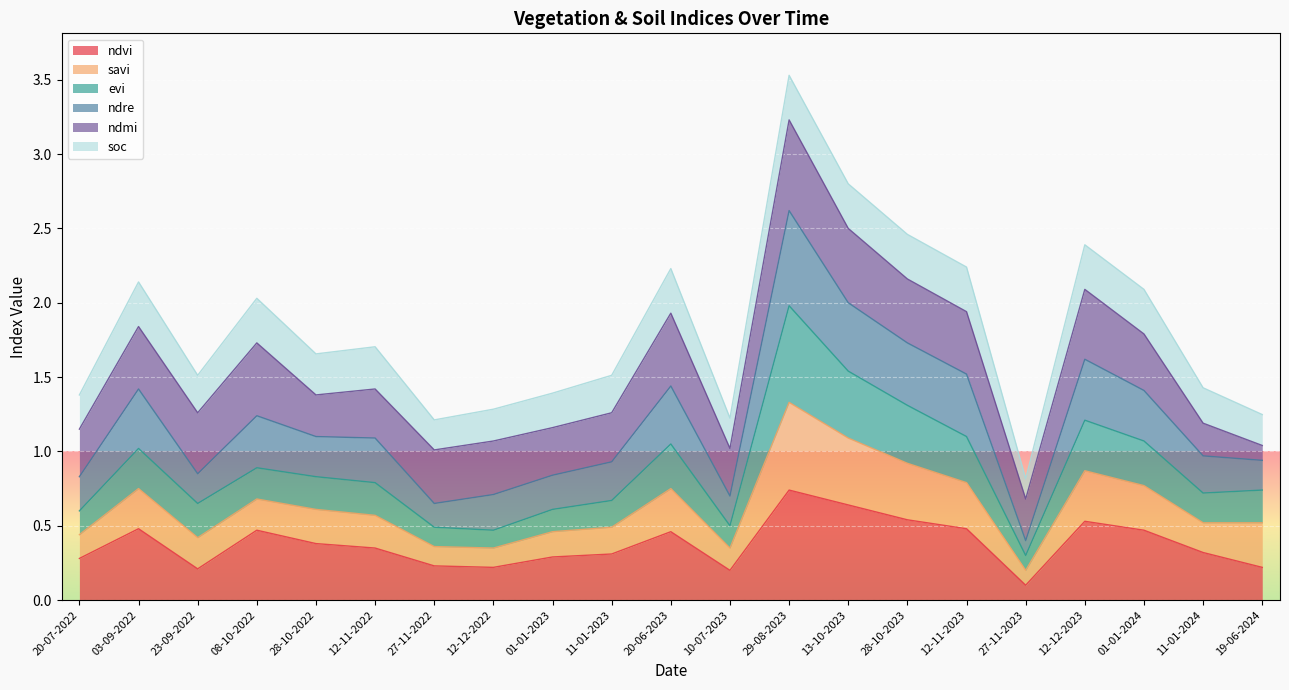

At which label does ndvi reach its minimum?

27-11-2023